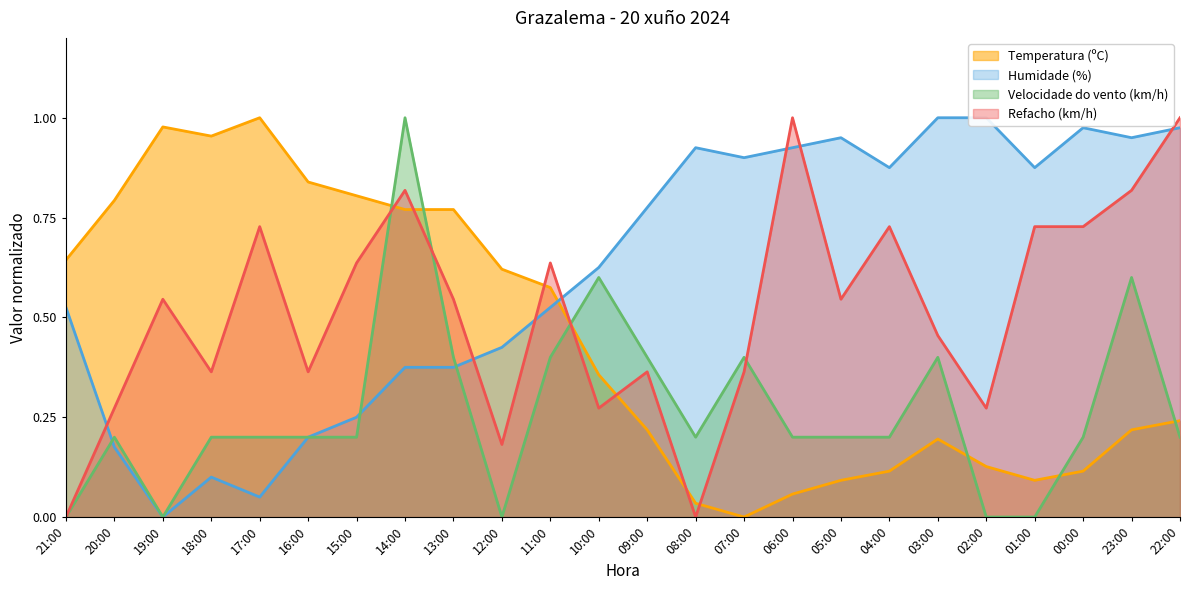

Which series has the widest spread of values?

Humidade (%)